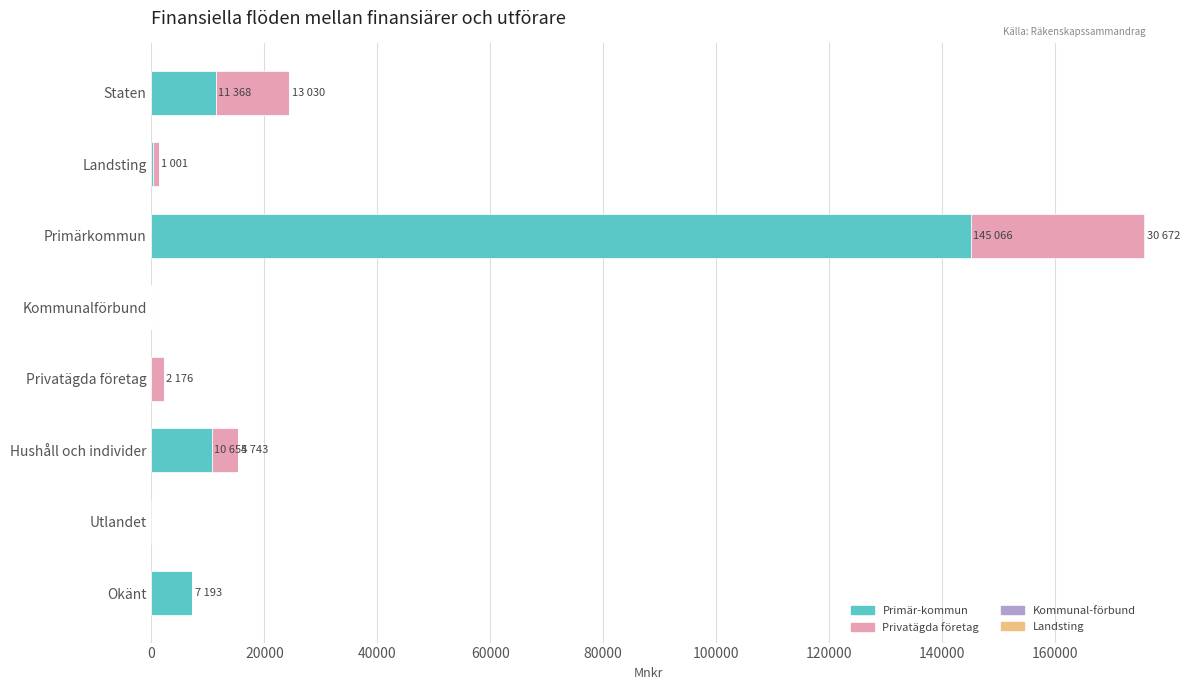

Is it true that Primär-kommun equals -83467 at Kommunalförbund?

False